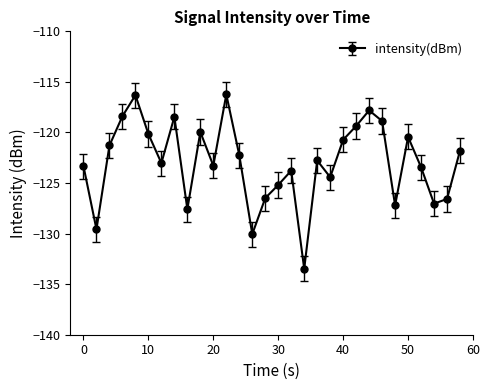

What is the minimum value shown in the chart?

-133.5